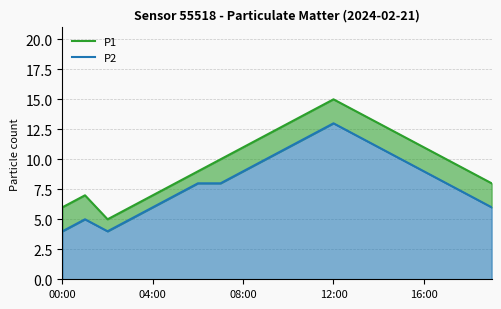

True or false: P1 and P2 cross at least once.

False